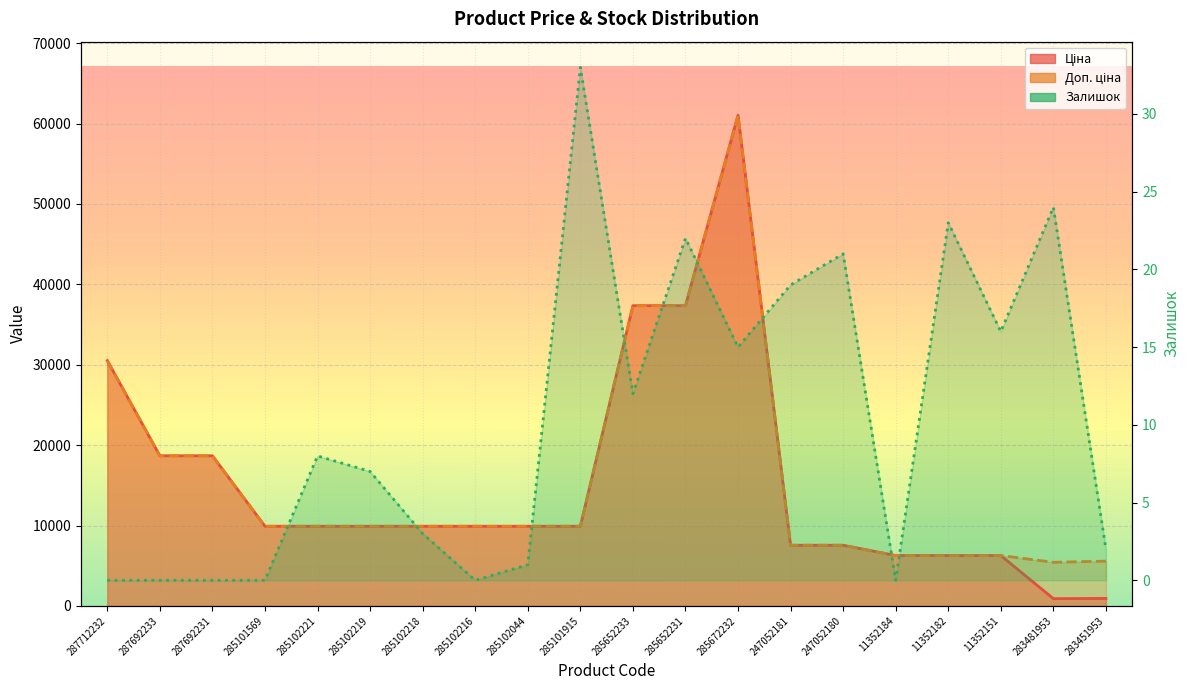

At which label does Ціна first exceed 9908?

287712232